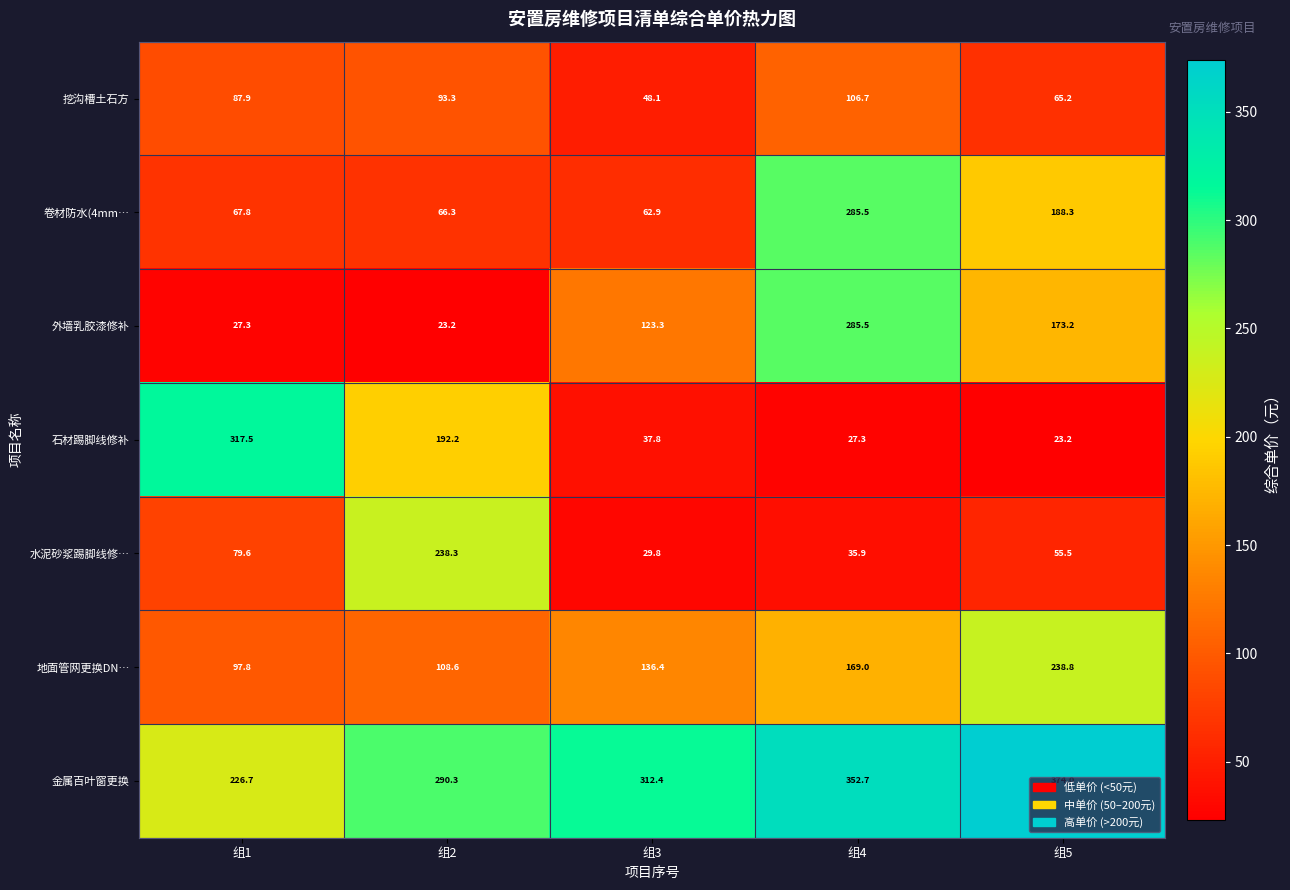

Which series has the largest total across all categories?

金属百叶窗更换